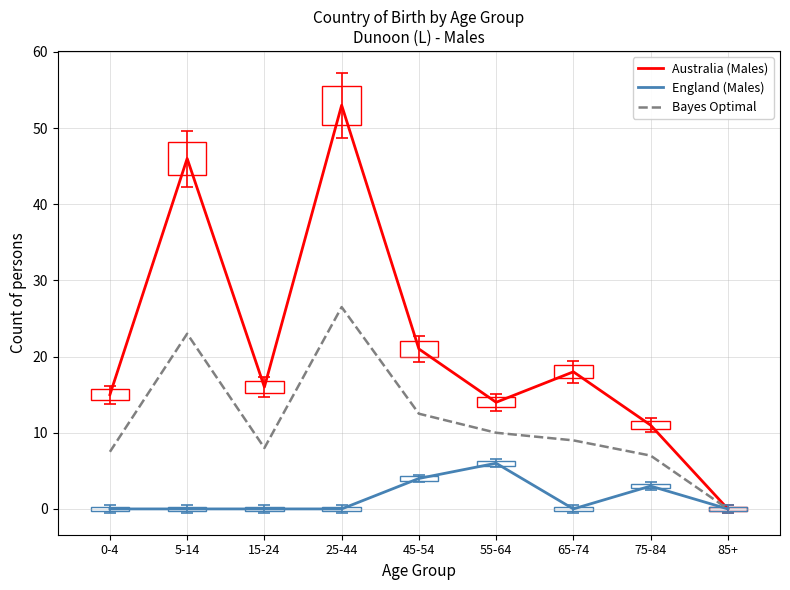

Which category has the lowest value in the Bayes Optimal series?

85+